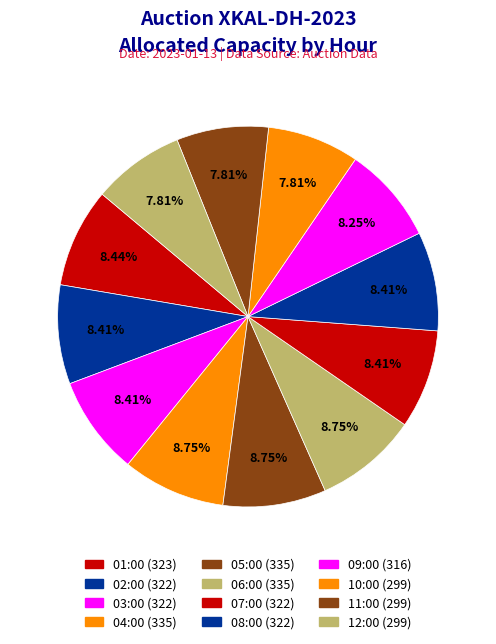

Do 04:00 and 09:00 together represent more than half of the pie?

No